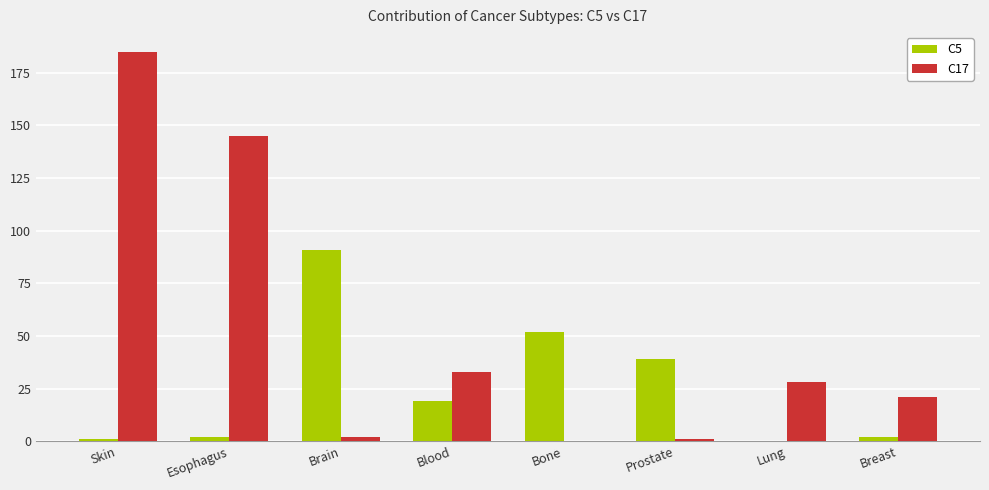

What is the approximate value of C5 at Blood, to the nearest 10?

20